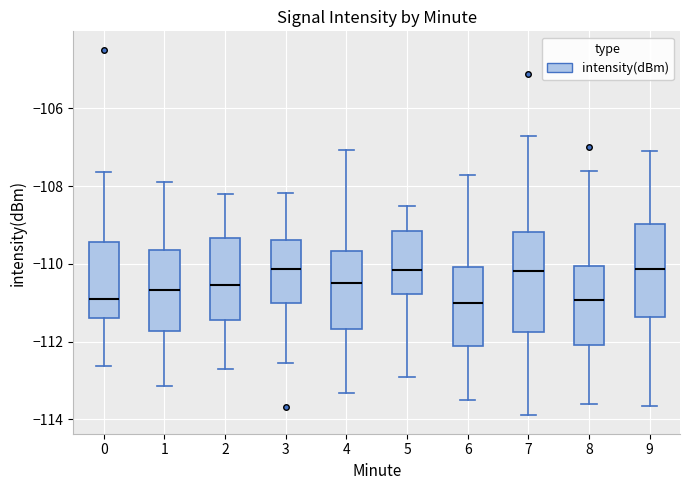

Where does the median line of the box at x = 9 sit on the y-axis? The values are not printed on the chart, so give them approximately, as read against the axis.

-110.2